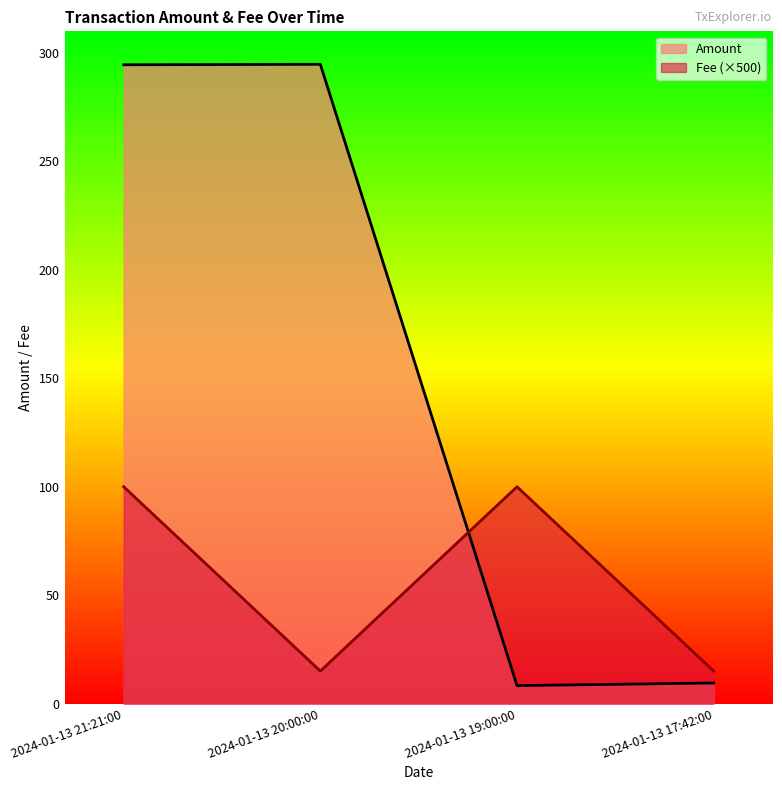

What is the difference between the highest and lowest values at 2024-01-13 21:21:00?

194.6